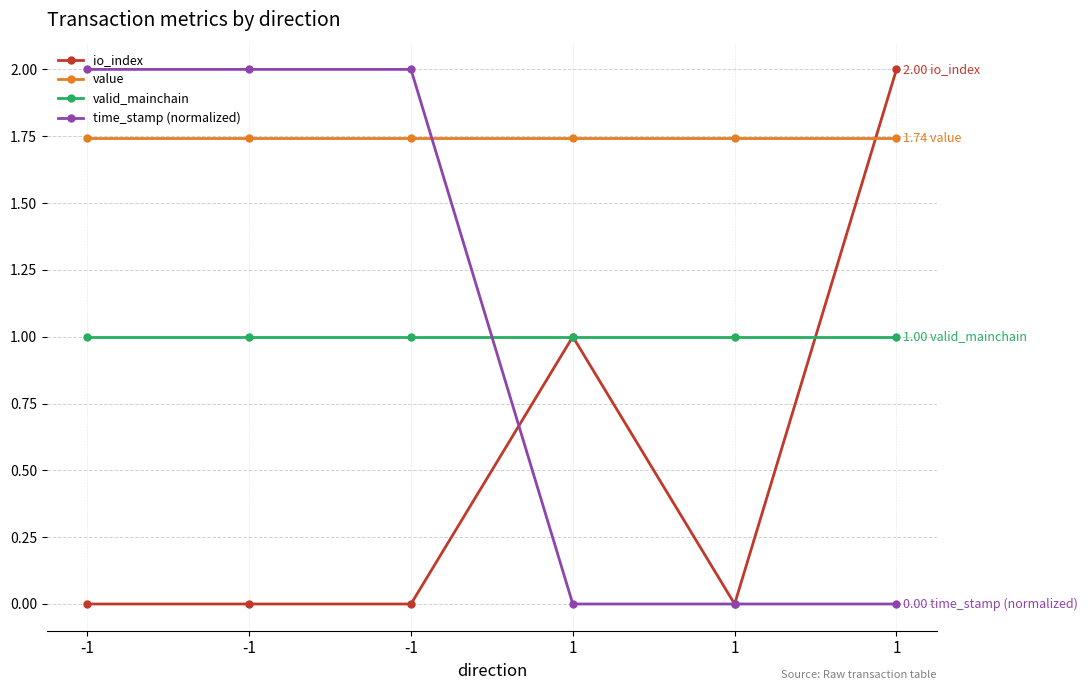

True or false: valid_mainchain and value cross at least once.

False